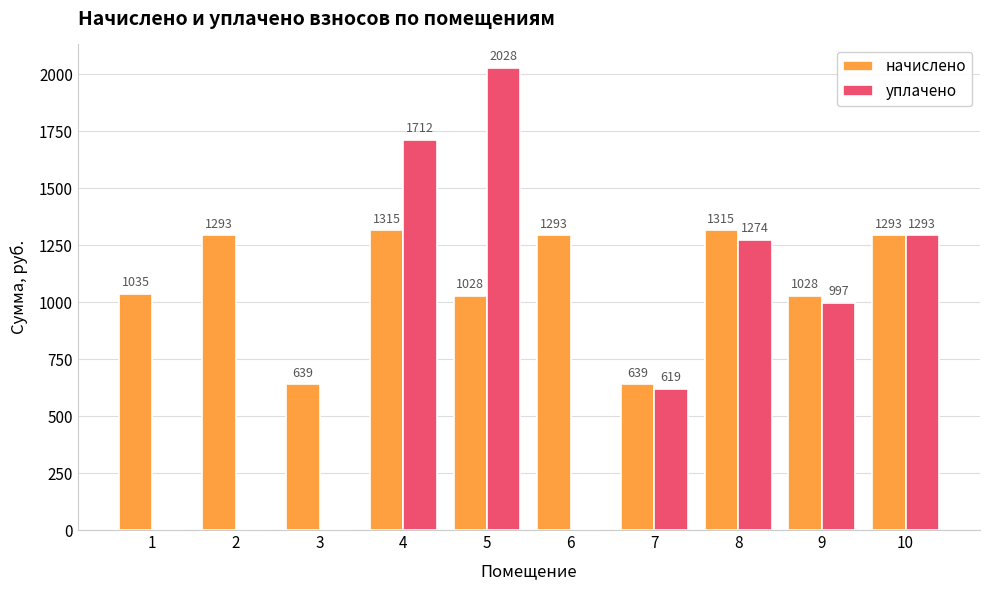

What is the highest value of the уплачено series?

2028.2